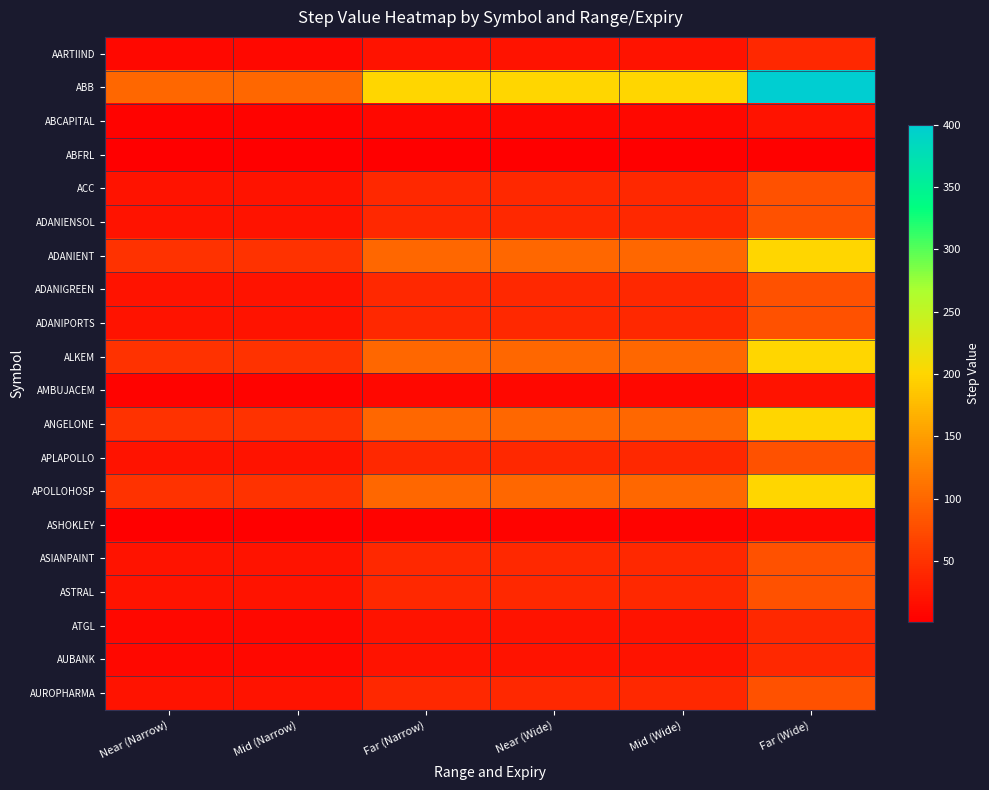

List the series in order of their peak value, highest first.

ABB, ADANIENT, ALKEM, ANGELONE, APOLLOHOSP, ACC, ADANIENSOL, ADANIGREEN, ADANIPORTS, APLAPOLLO, ASIANPAINT, ASTRAL, AUROPHARMA, AARTIIND, ATGL, AUBANK, ABCAPITAL, AMBUJACEM, ASHOKLEY, ABFRL